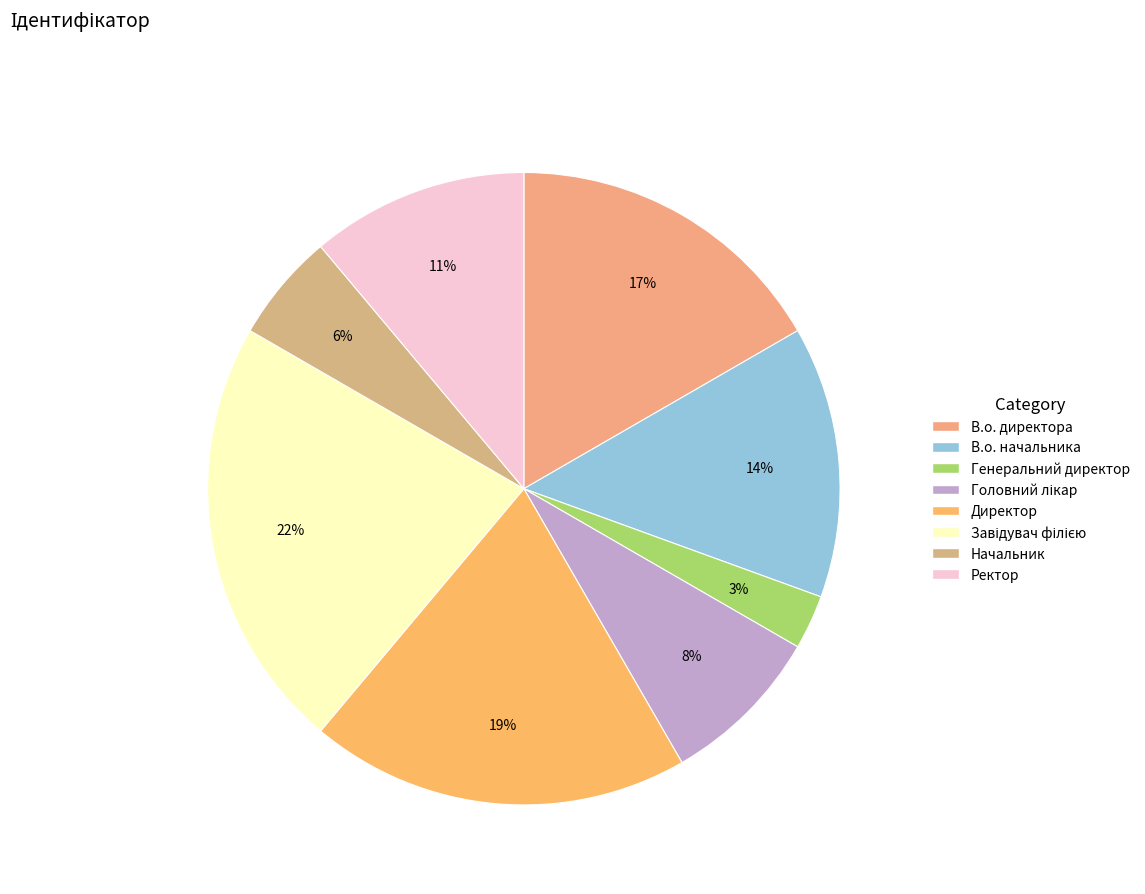

What percentage is the В.о. начальника slice, to the nearest percent?

14%